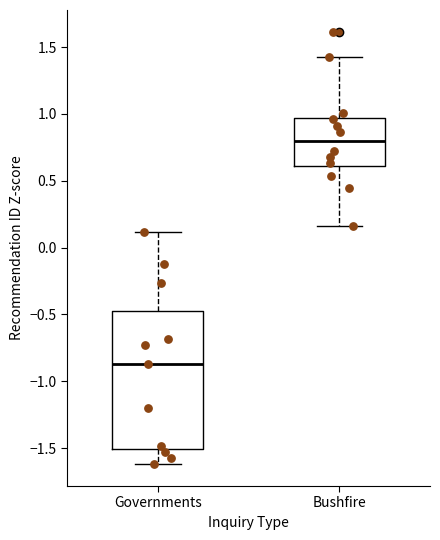

Where does the lower whisker of the box for Governments end on the y-axis? The values are not printed on the chart, so give them approximately, as read against the axis.

-1.60